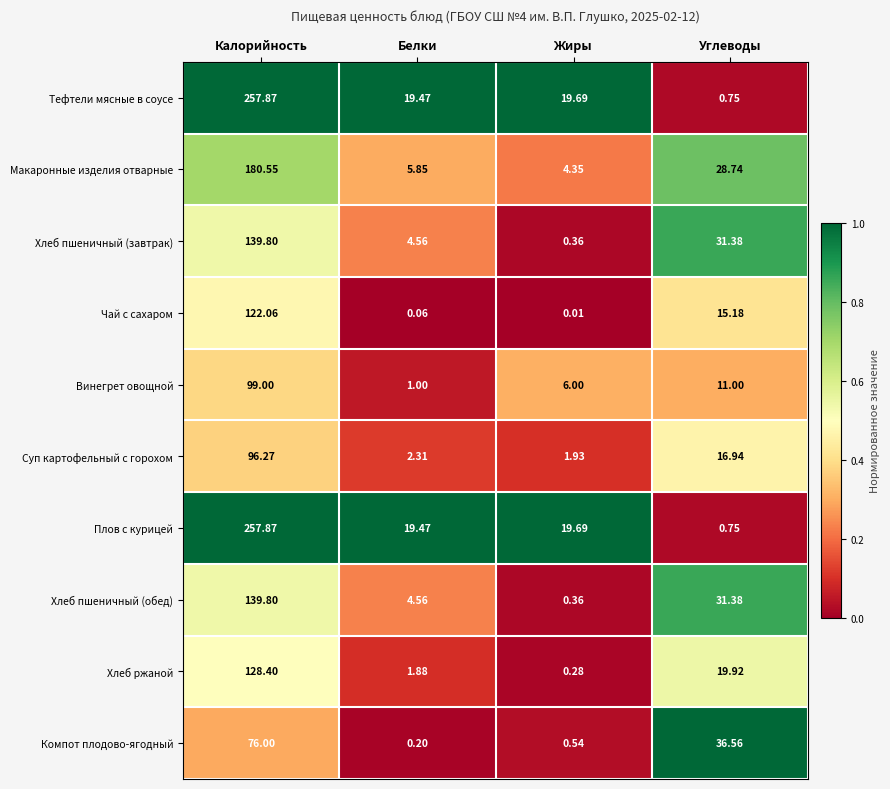

Where is Макаронные изделия отварные nearest to the value 92?

Углеводы